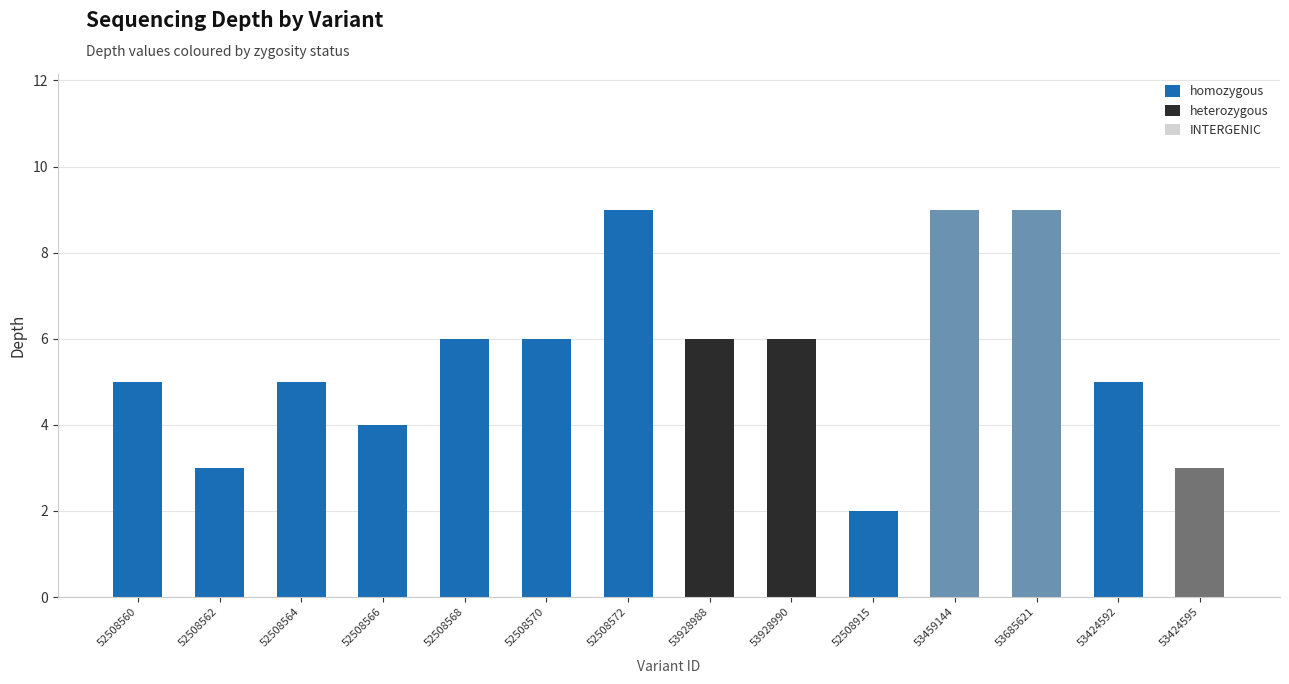

How many values in the homozygous series exceed 5?

5